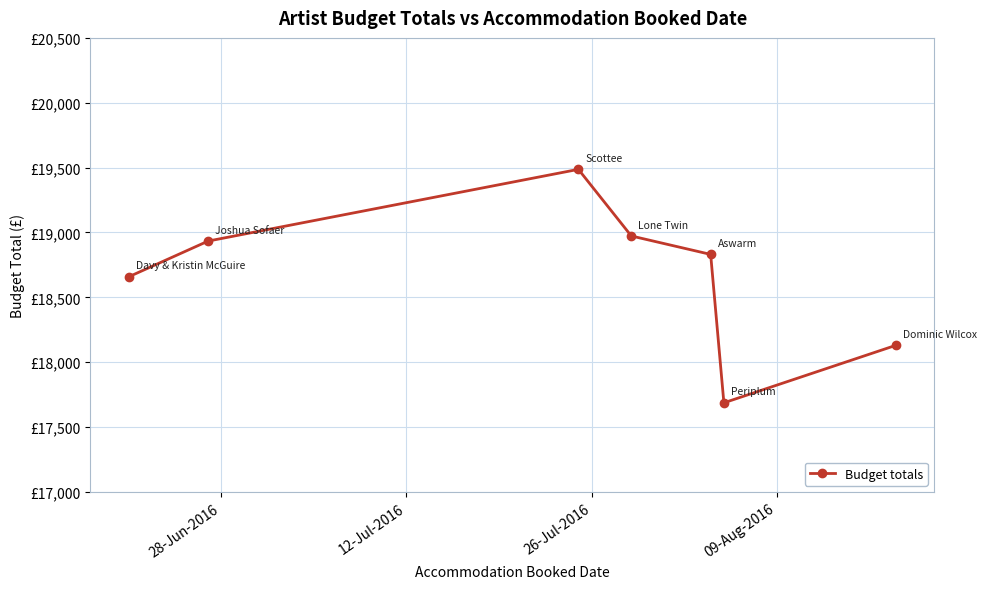

Does the chart have visible grid lines?

Yes